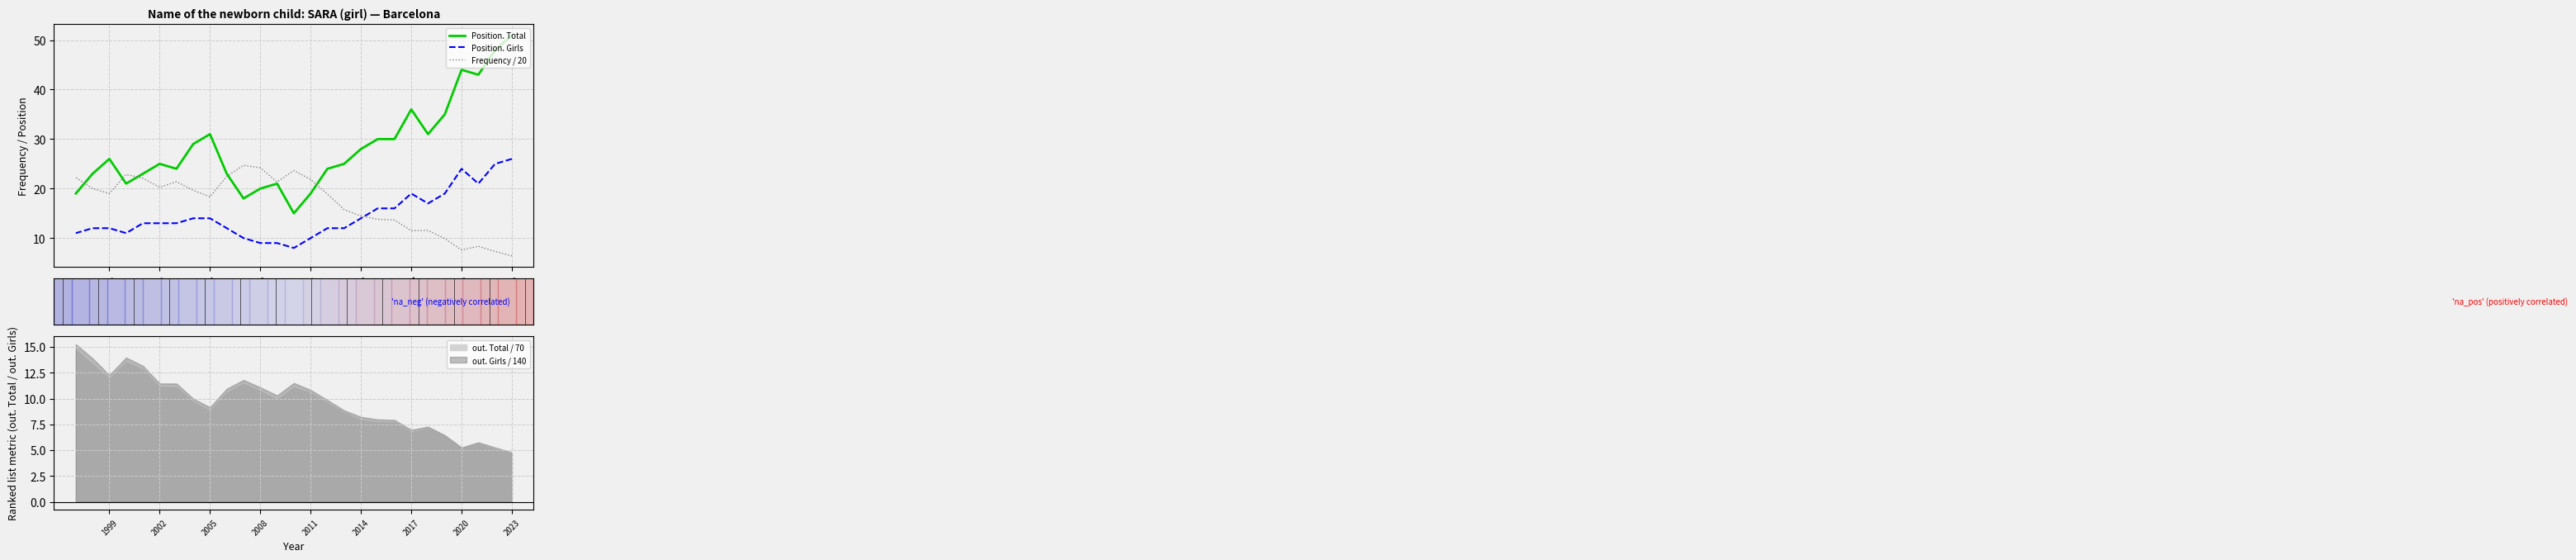

What is the sum of all Position. Girls values?

392.0